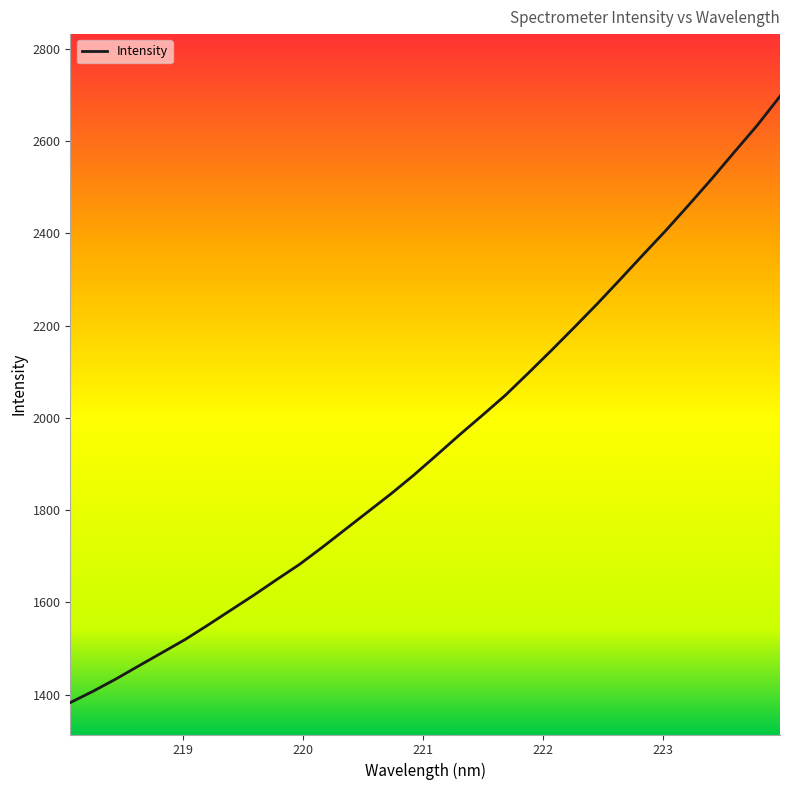

Does the chart have visible grid lines?

No